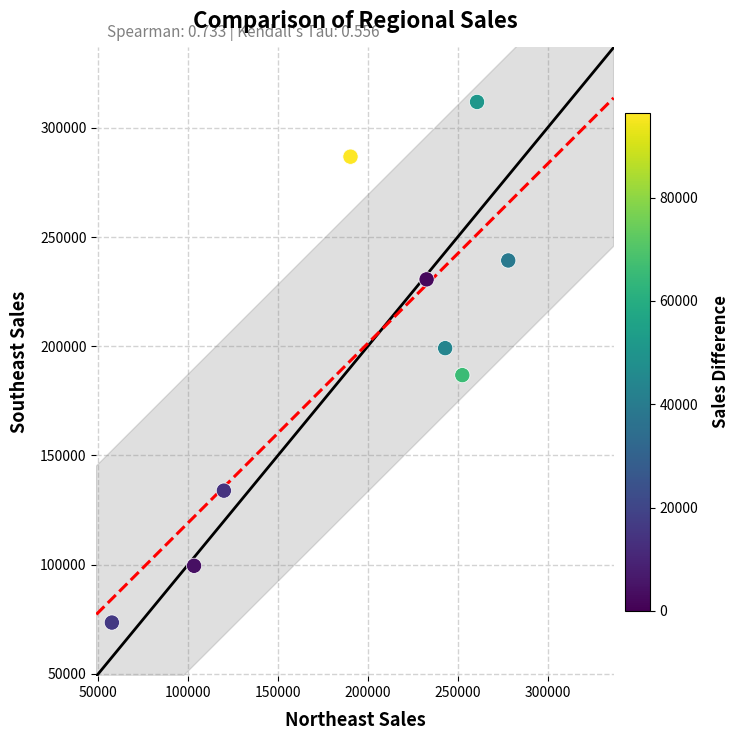

What is the average X value?

193182.8